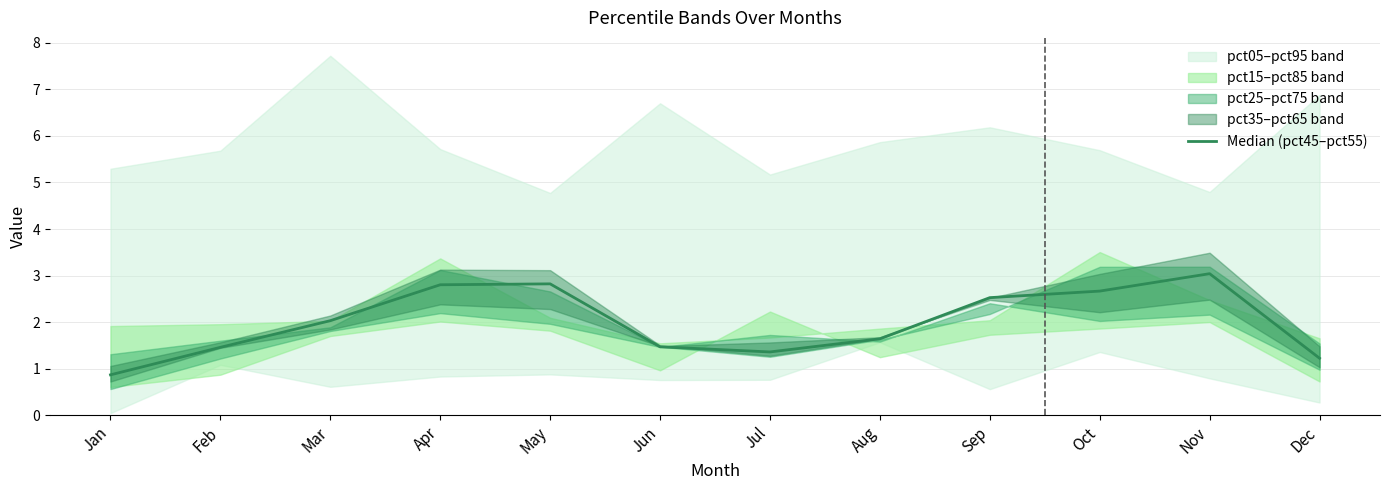

What is the change in value from Jan to Nov?

+2.2